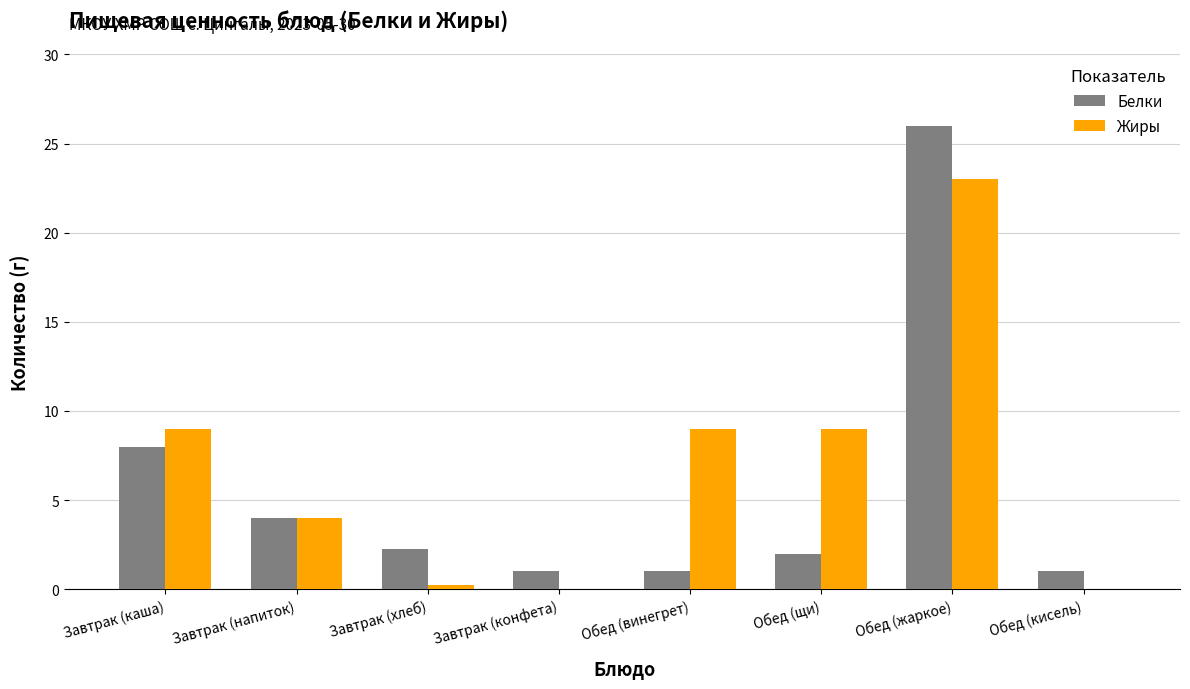

What is the maximum value for Жиры?

23.0